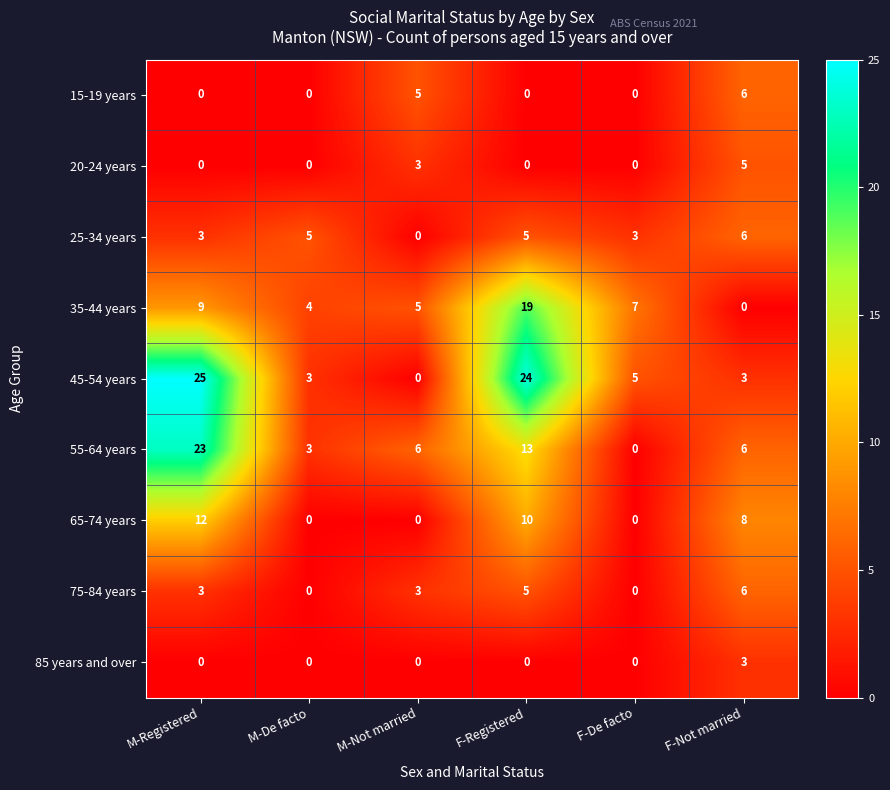

Which series changed the most between M-Not married and F-De facto?

55-64 years